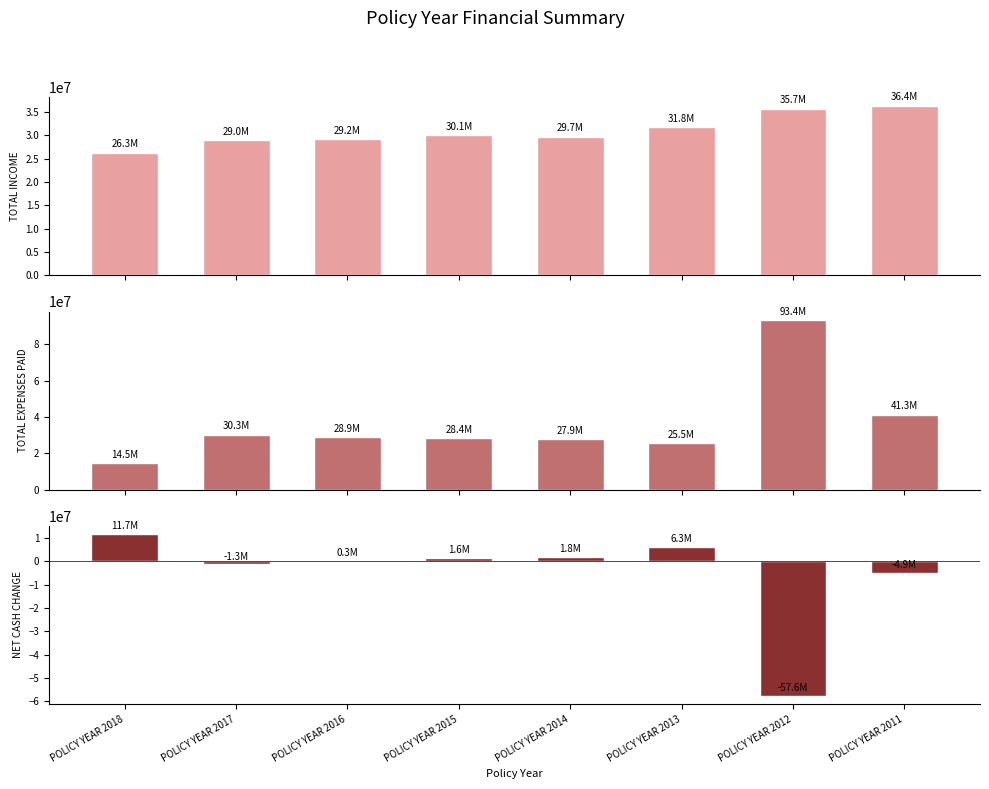

The value of TOTAL EXPENSES PAID at POLICY YEAR 2015 is 13682415. True or false?

False